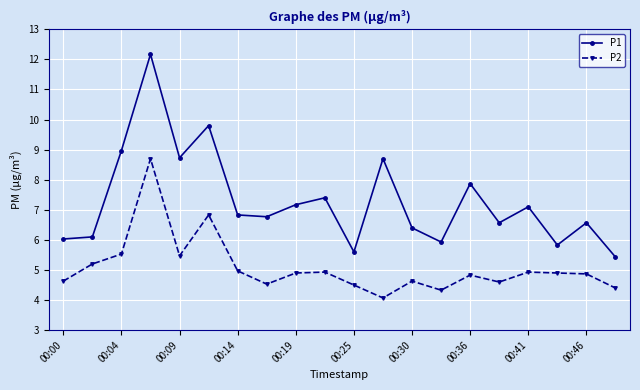

True or false: P1 and P2 cross at least once.

False